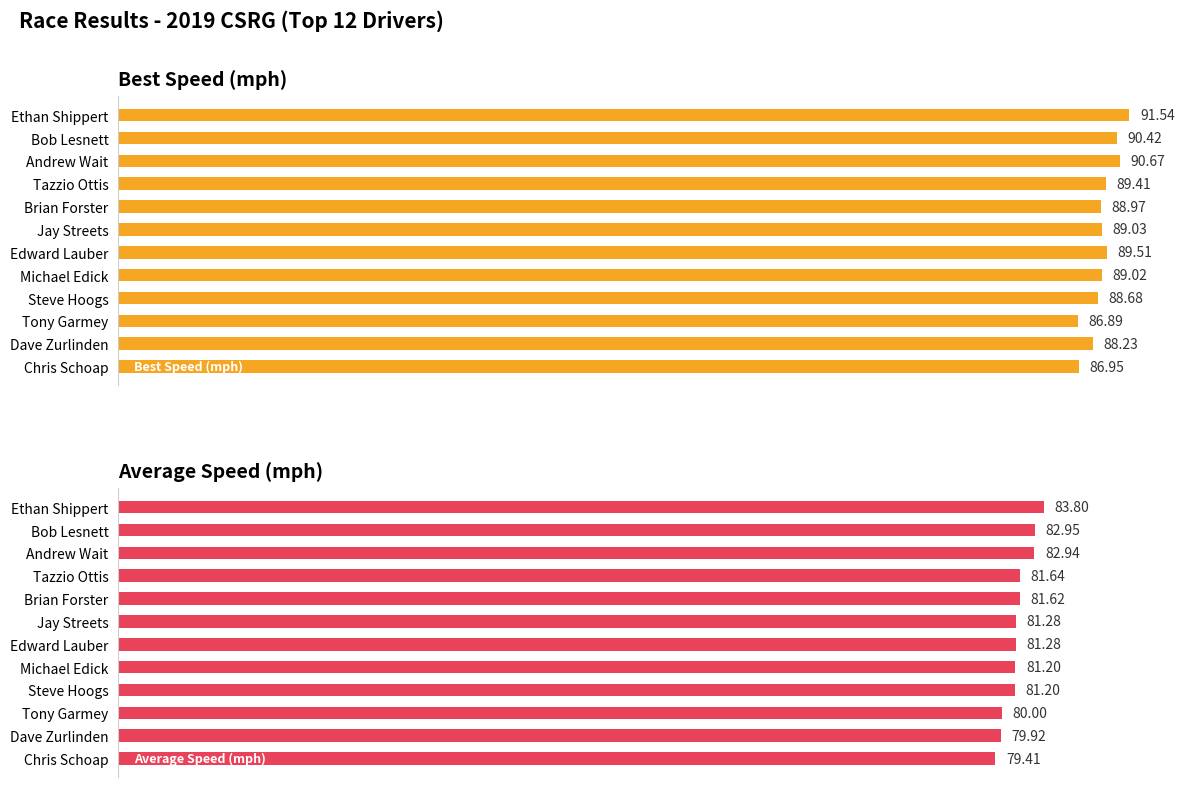

Are the bars grouped side by side (vs. stacked)?

Yes